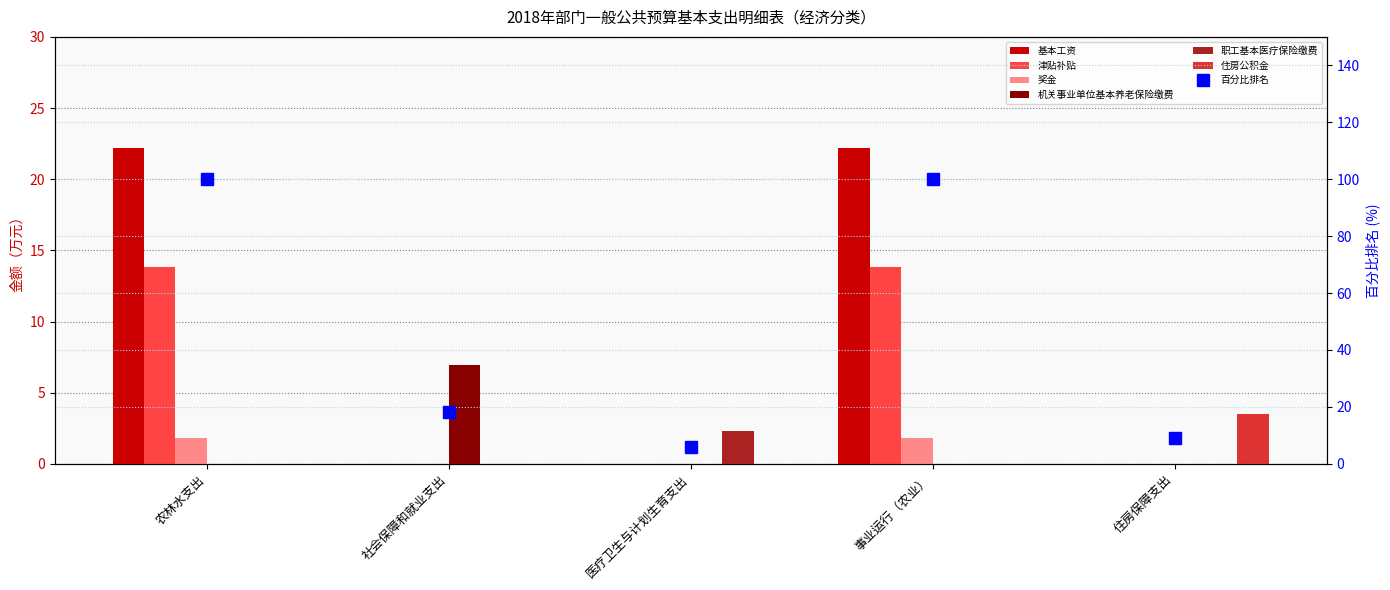

Which series changed the most between 医疗卫生与计划生育支出 and 住房保障支出?

住房公积金